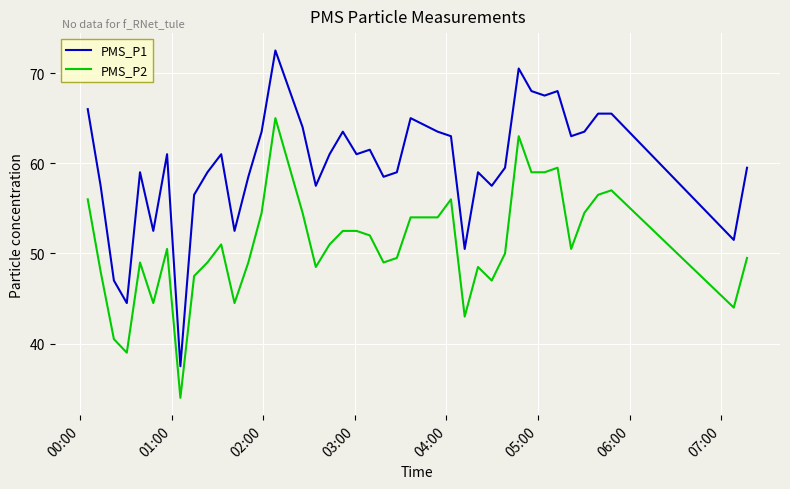

Rank the series by their average value, from lowest to highest.

PMS_P2, PMS_P1